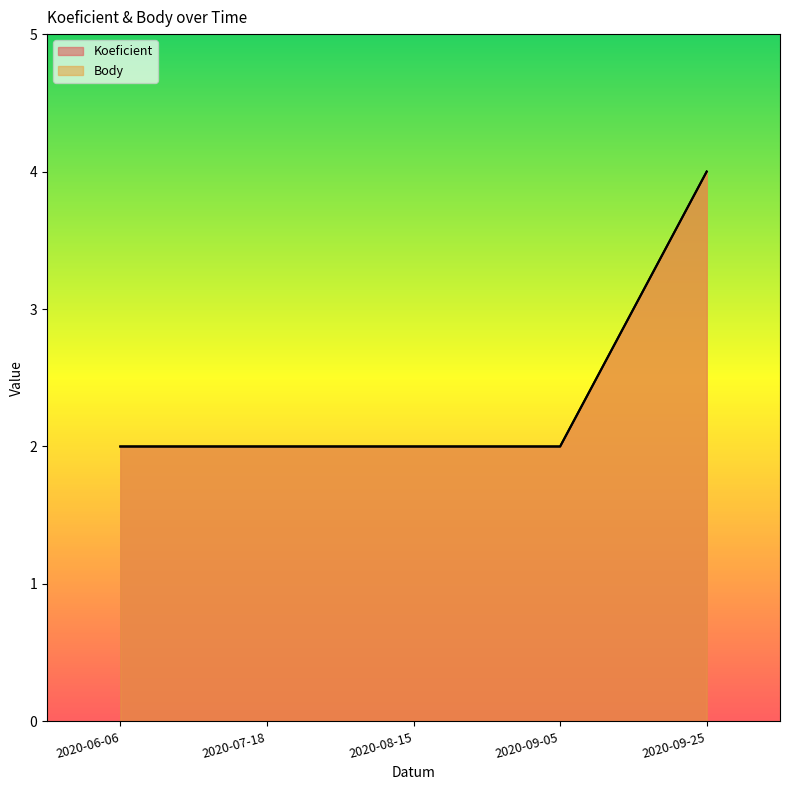

What is the maximum value shown in the chart?

4